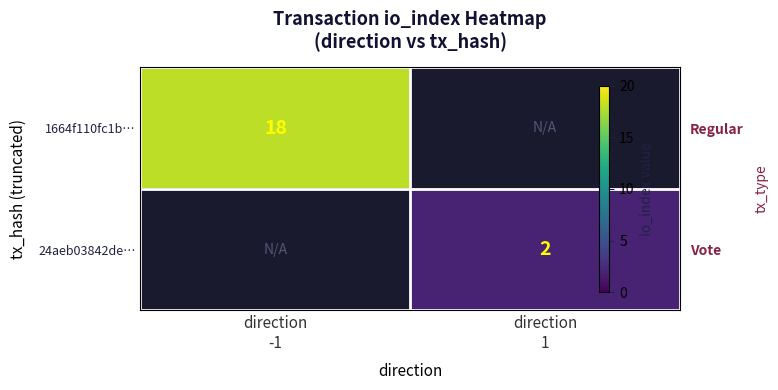

The 1664f110fc1b… series shows 18.0 at direction -1. True or false?

True